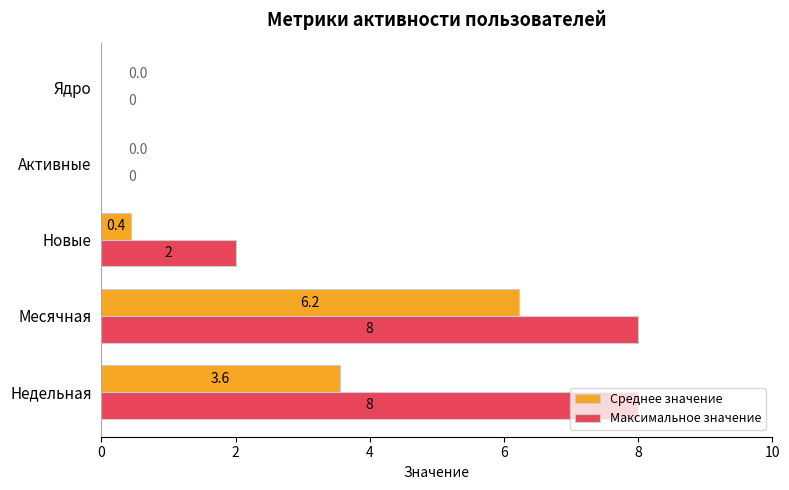

Which series has the largest range (max minus min)?

Максимальное значение